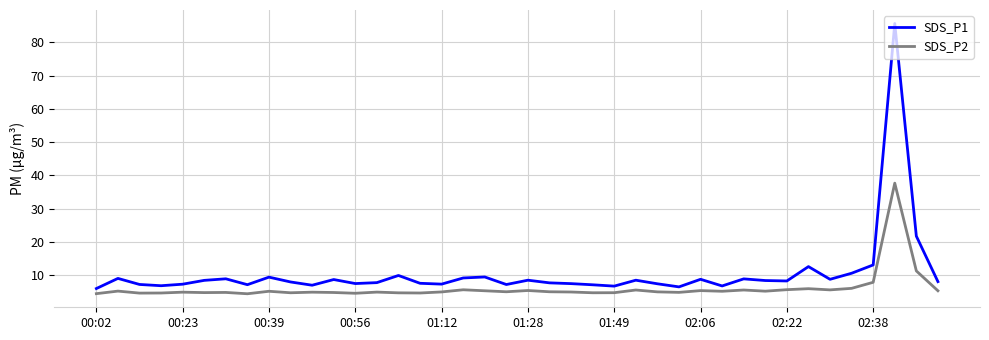

Count the number of data series in this chart.

2